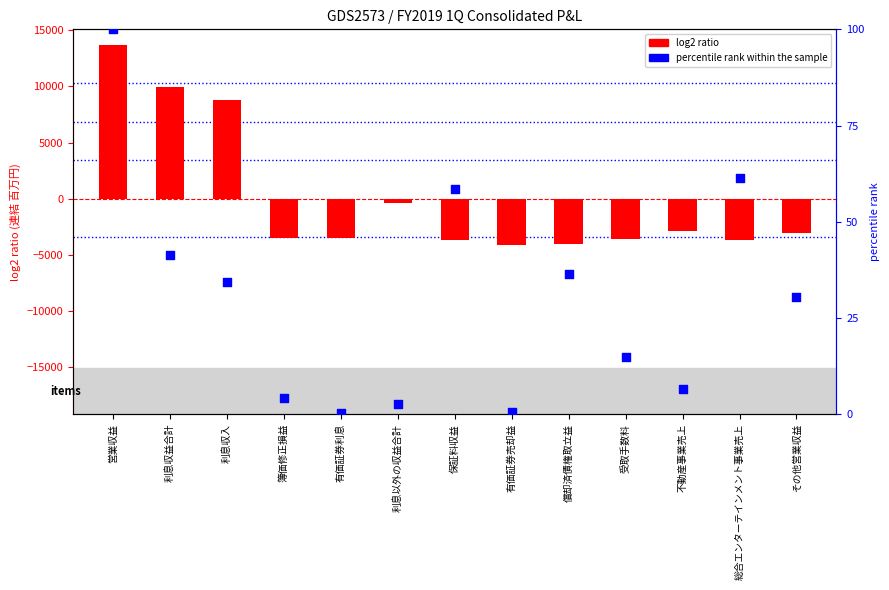

What are all the series names shown in the legend?

log2 ratio, percentile rank within the sample